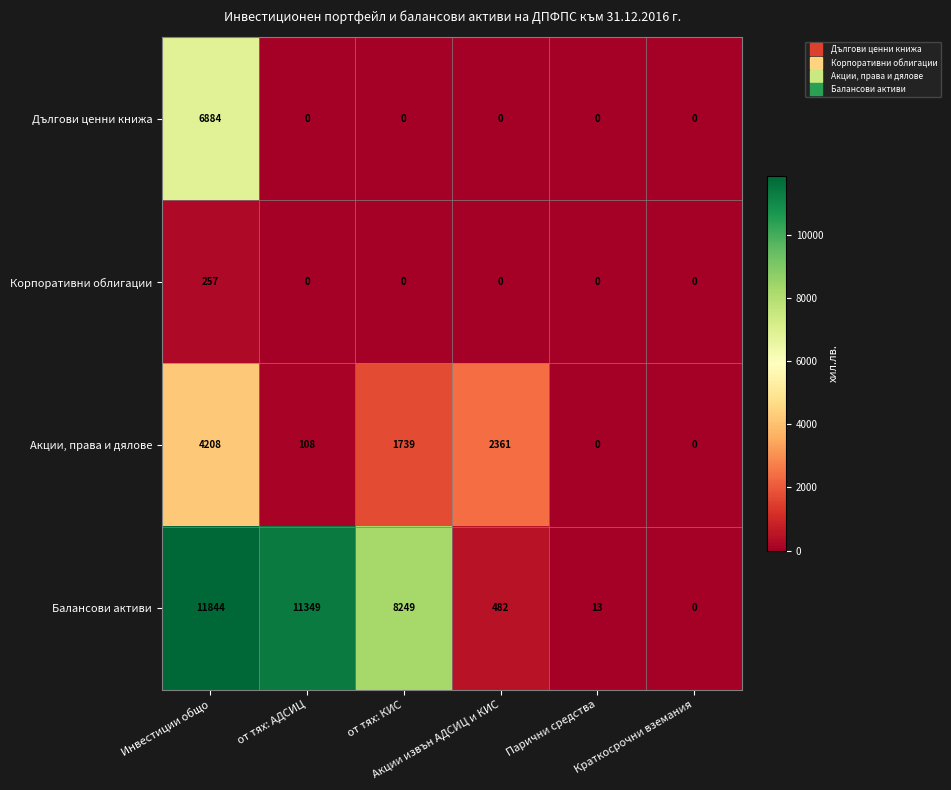

What is the average value of the Дългови ценни книжа series?

1147